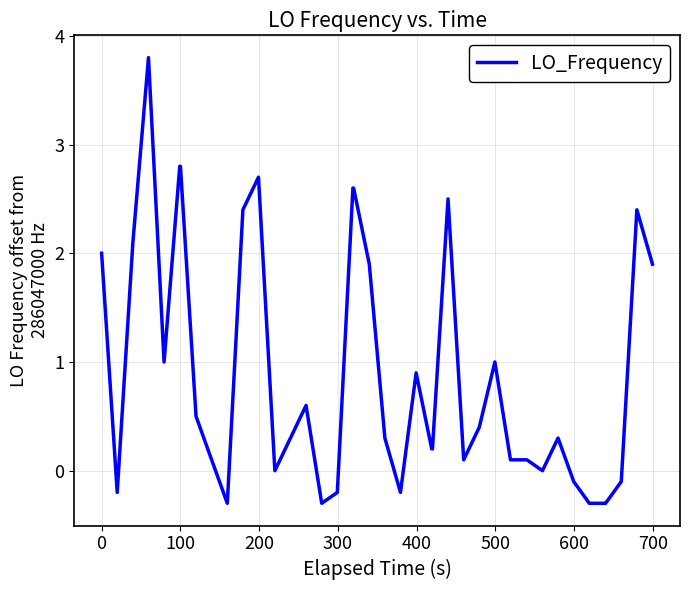

What is the difference between the maximum and minimum values?

4.1